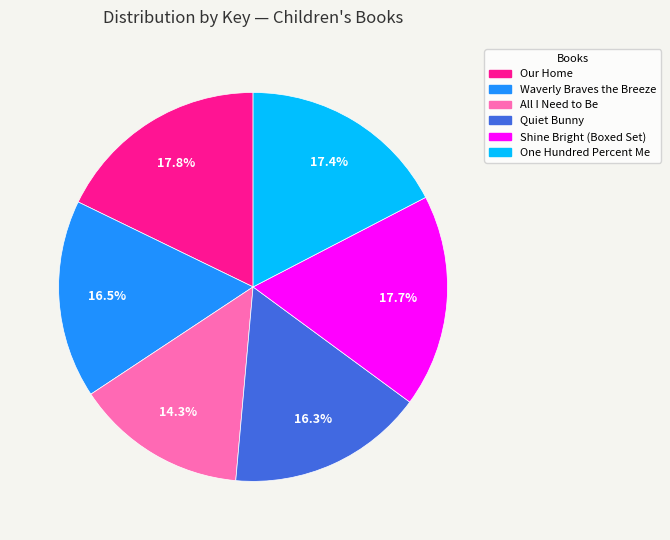

How many slices are in this pie chart?

6